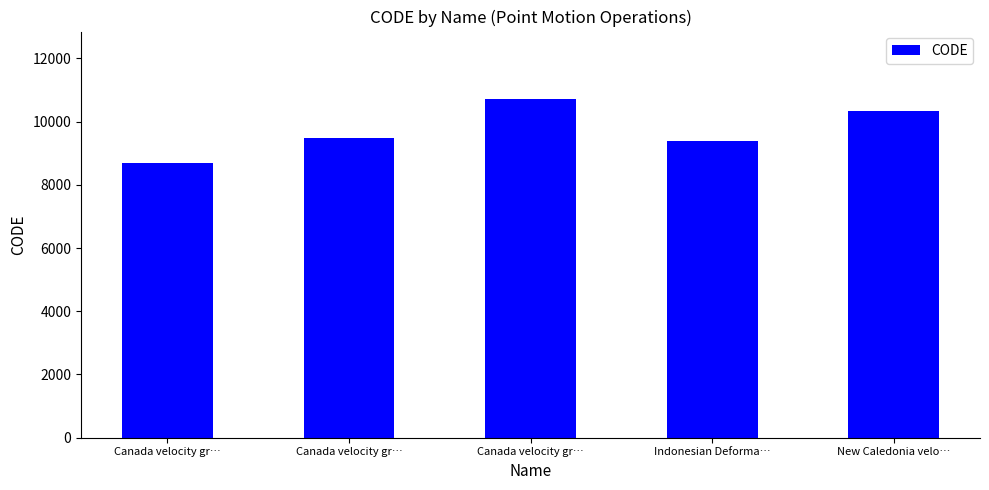

What is the sum of all values?

48564